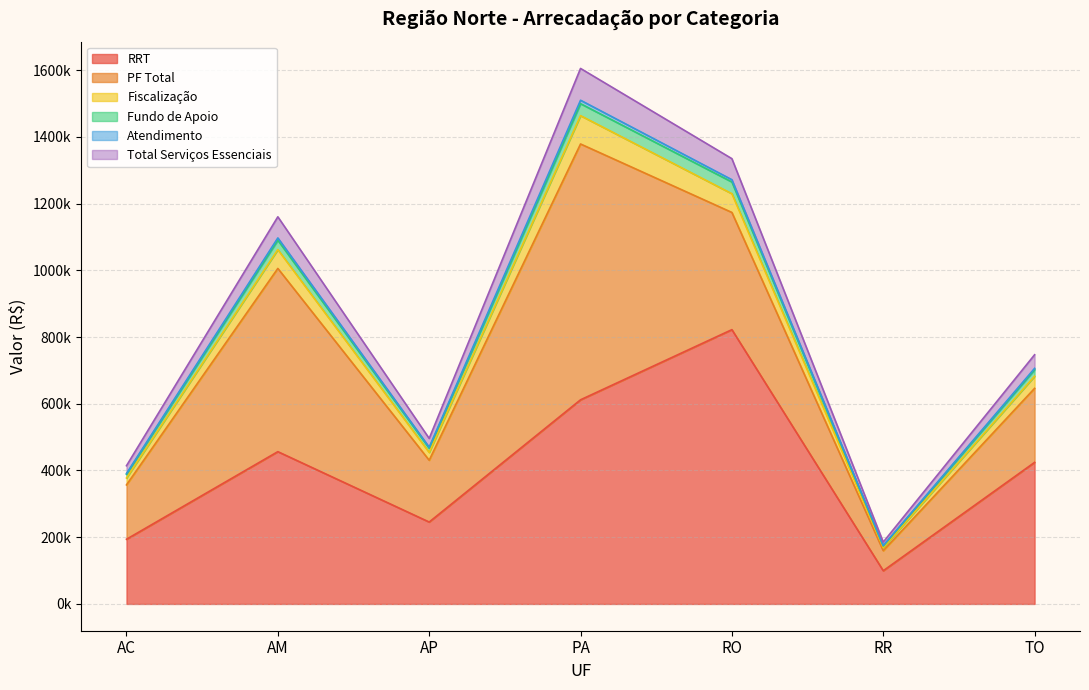

Is it true that Fiscalização equals 509853.3 at AM?

False